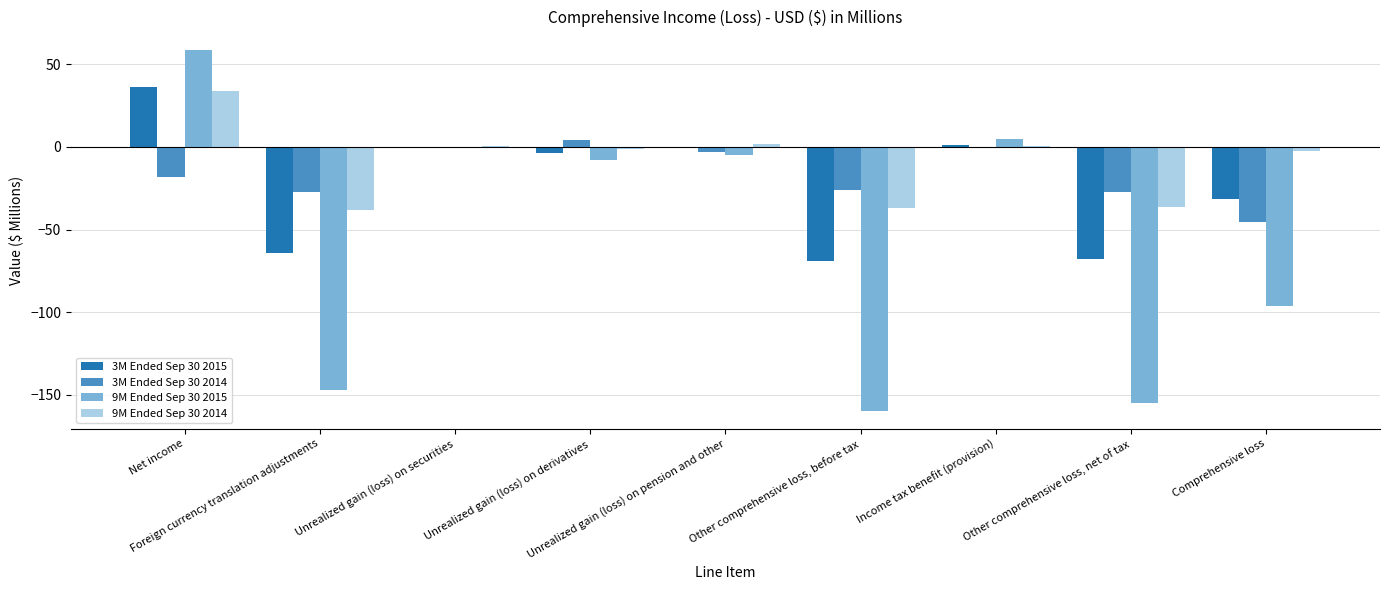

At which category is the sum across all series the highest?

Net income